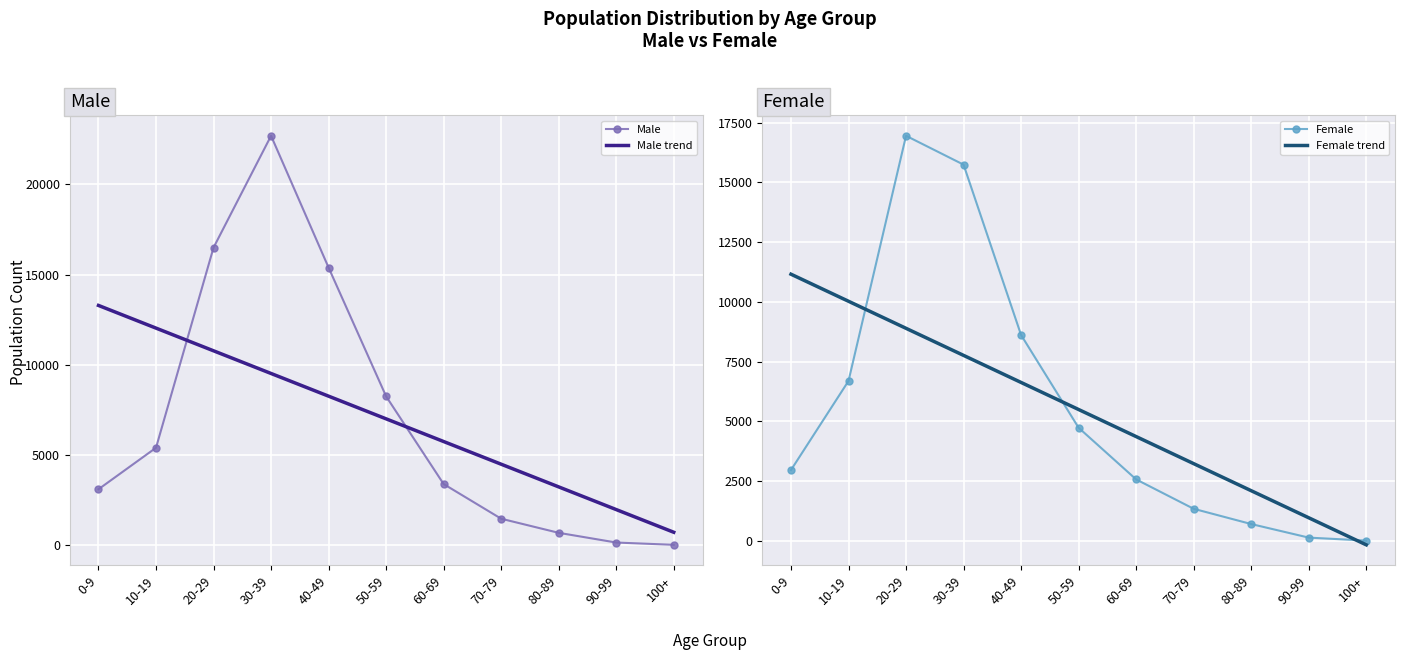

True or false: Male trend has a value of 8027.7 at 70-79.

False